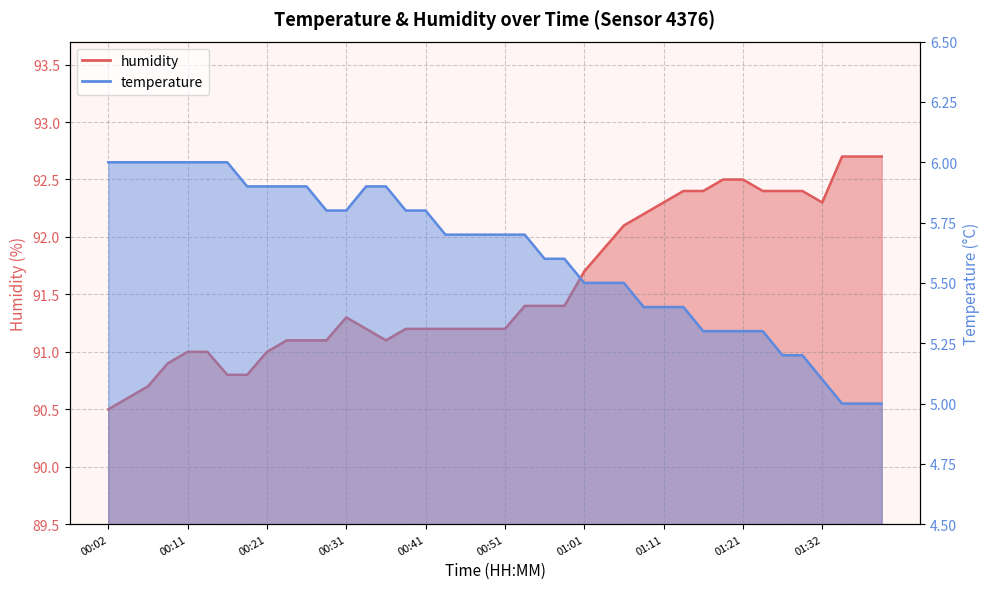

Where is humidity nearest to the value 91?

00:11